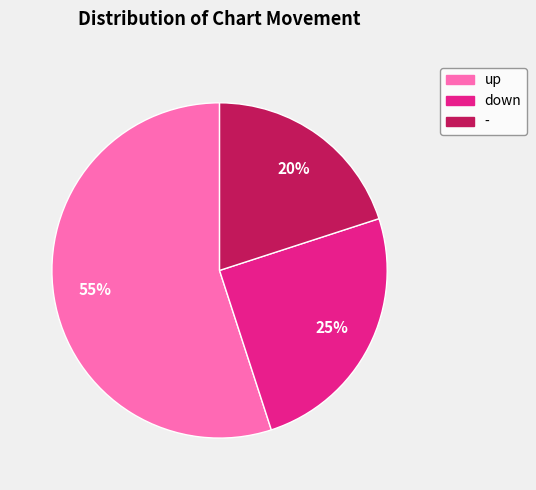

Which slice is the largest?

up